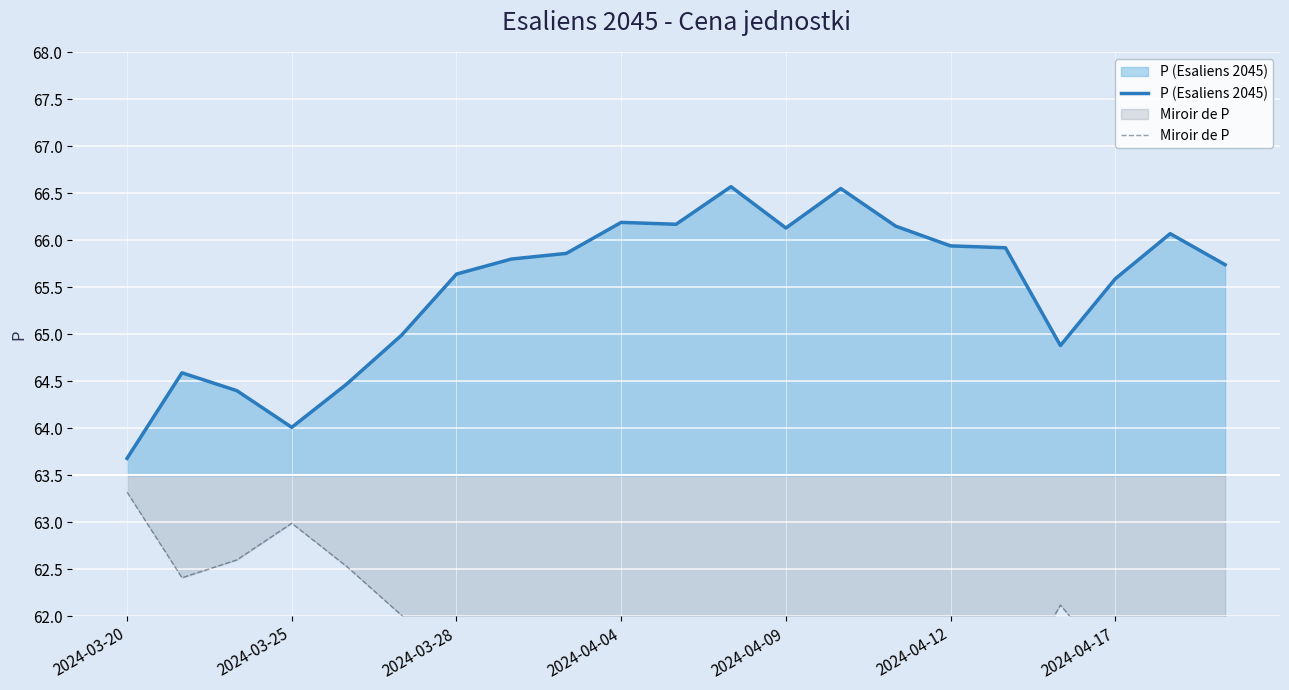

True or false: P (Esaliens 2045) and Miroir de P intersect in this chart.

False